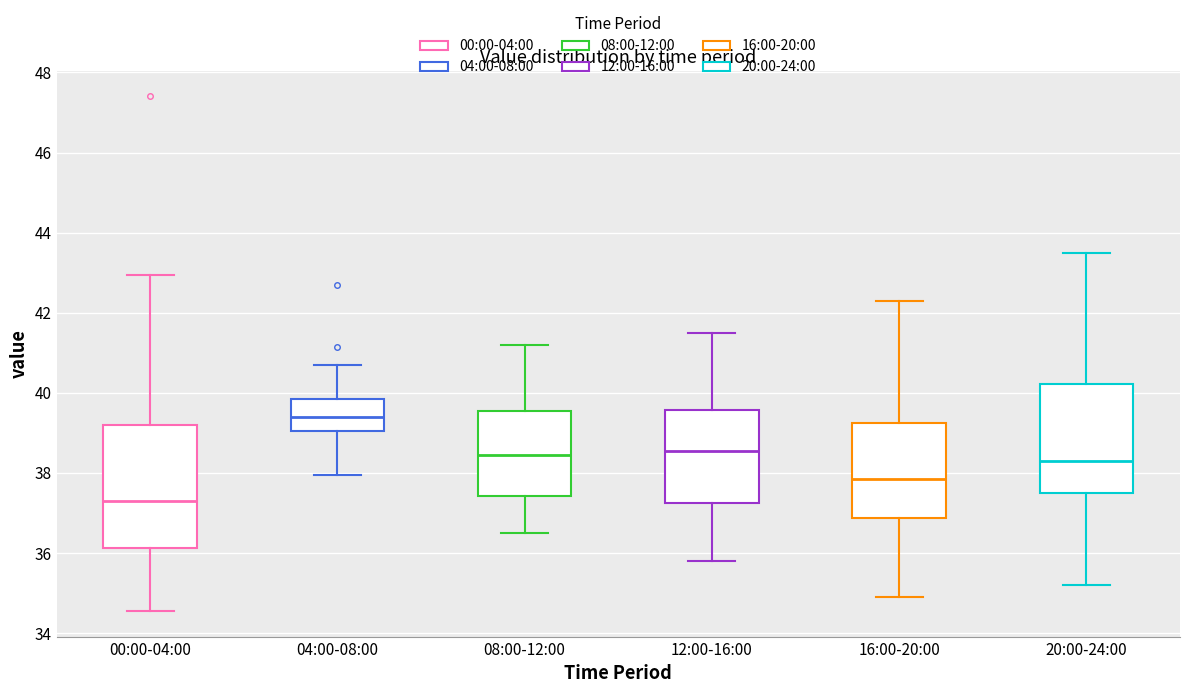

Reading left to right, read every box against the y-axis: the position of its median line, the range the box covers, and the ends of its whiskers. The values are not printed on the chart, so give them approximately, as read against the axis.

00:00-04:00: median 37.2, box 36.2 to 39.2, whiskers 34.6 to 43.0
04:00-08:00: median 39.4, box 39.0 to 39.8, whiskers 38.0 to 40.8
08:00-12:00: median 38.4, box 37.4 to 39.6, whiskers 36.6 to 41.2
12:00-16:00: median 38.6, box 37.2 to 39.6, whiskers 35.8 to 41.6
16:00-20:00: median 37.8, box 36.8 to 39.2, whiskers 35.0 to 42.4
20:00-24:00: median 38.4, box 37.6 to 40.2, whiskers 35.2 to 43.6